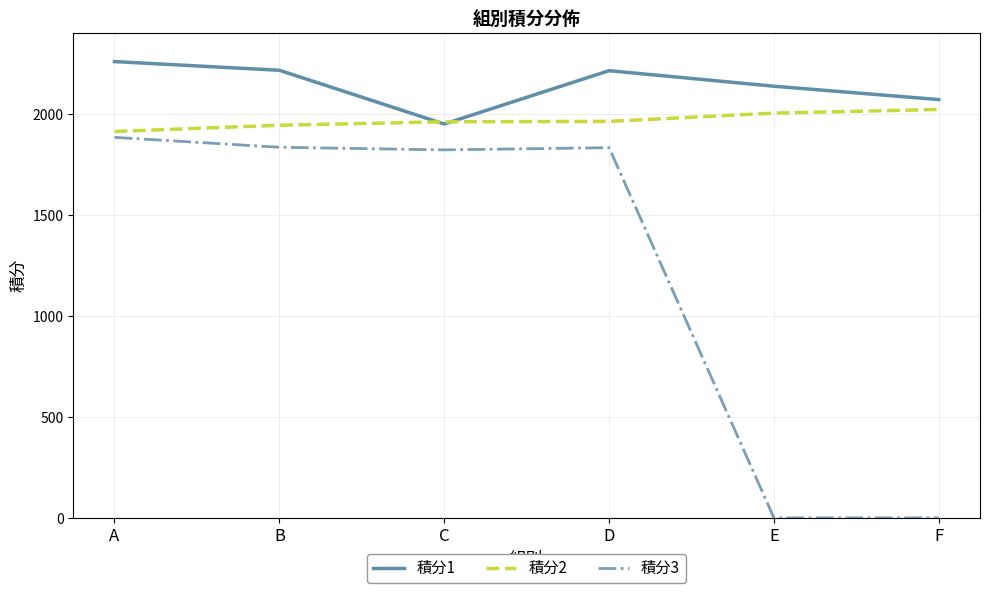

Which series has the widest spread of values?

積分3